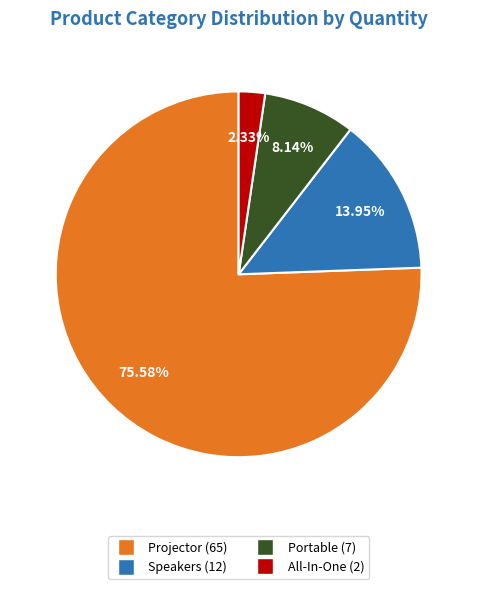

Is there any slice that represents more than half of the pie?

Yes